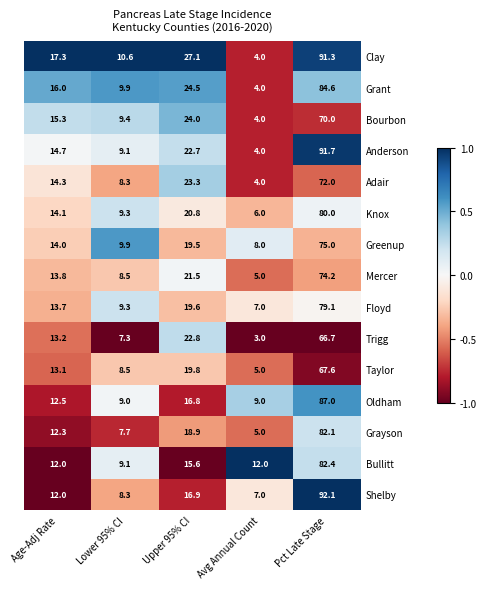

Which series has the largest total across all categories?

Clay